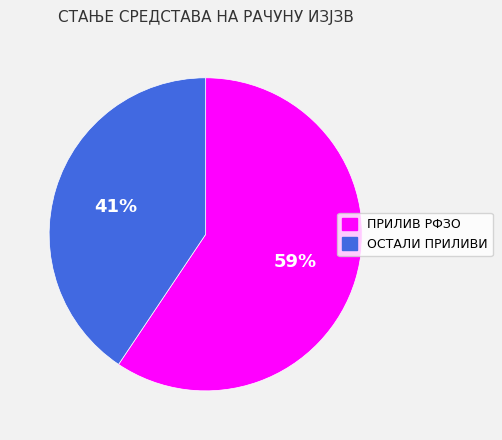

To the nearest percent, what is the average slice percentage?

50%